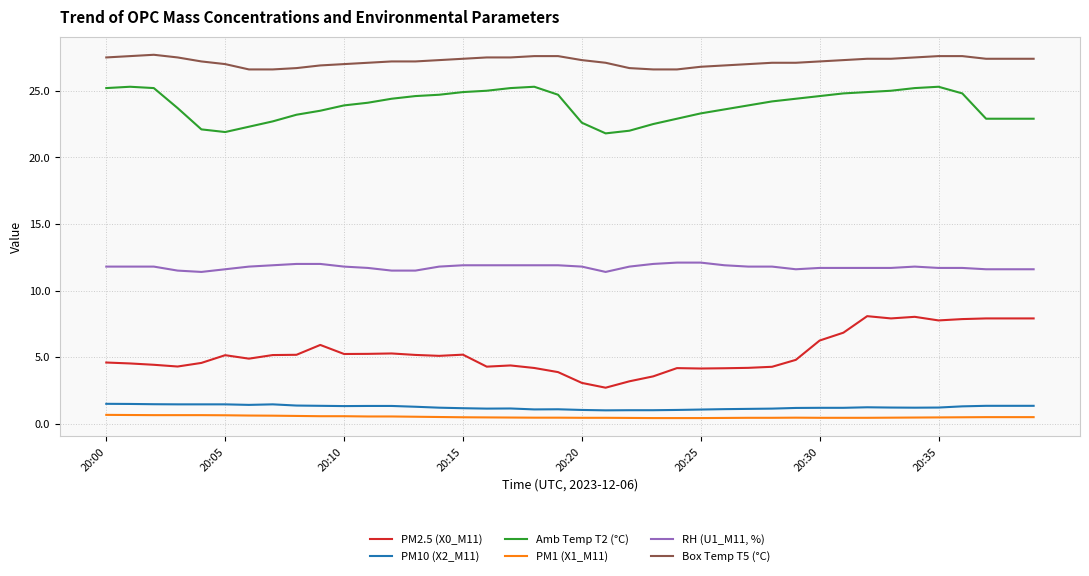

What is the difference between the maximum and minimum values in the Box Temp T5 (°C) series?

1.1